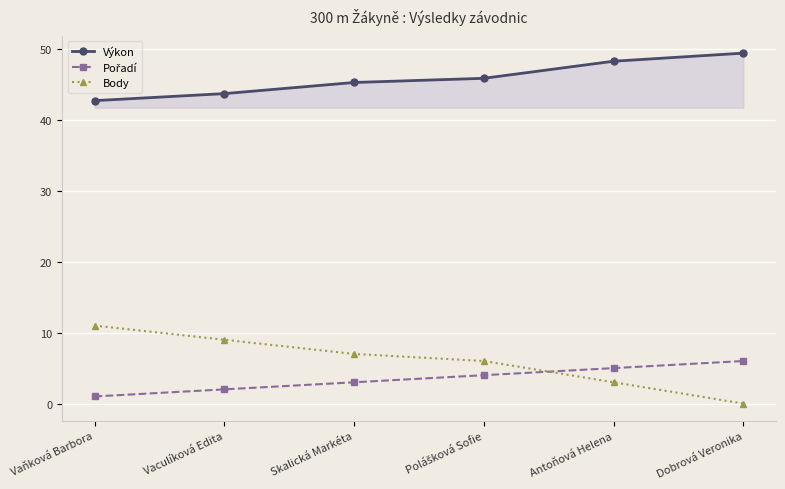

Which series has the largest total across all categories?

Výkon